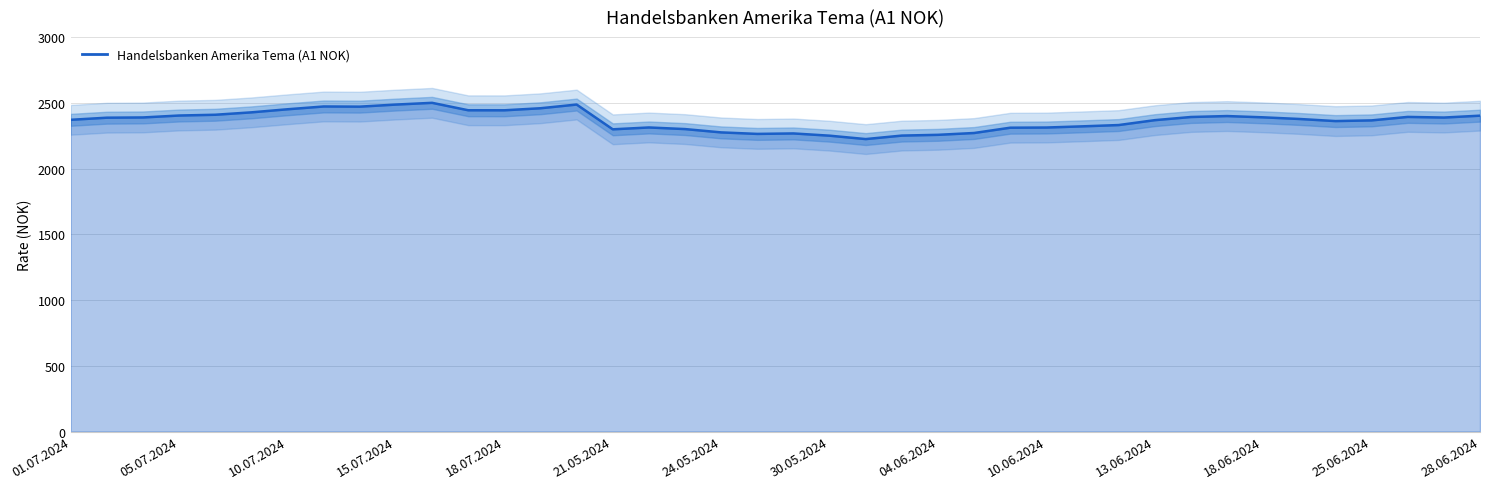

The chart shows a value of 2224.3 at 22. True or false?

True